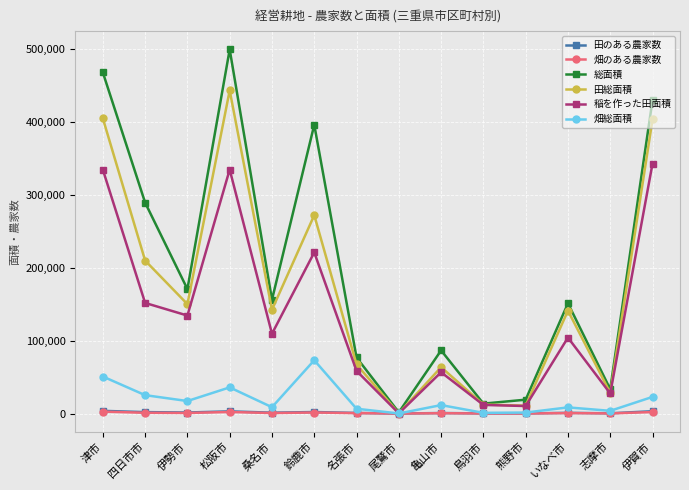

At how many categories does at least one series exceed 323594?

4